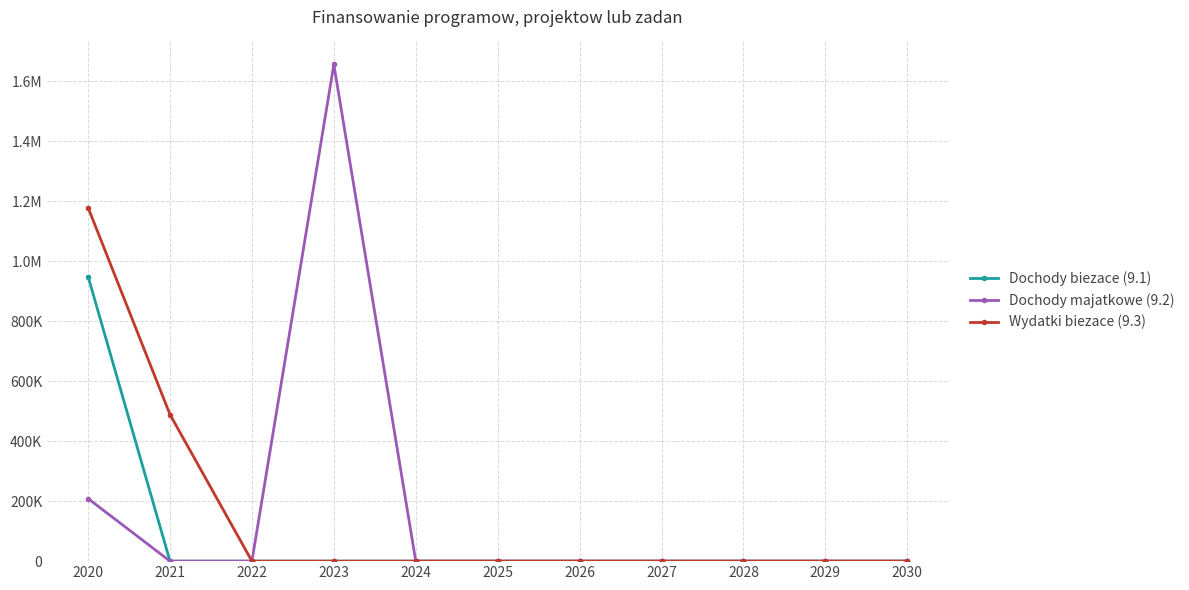

What is the sum of all Dochody biezace (9.1) values?

948693.8